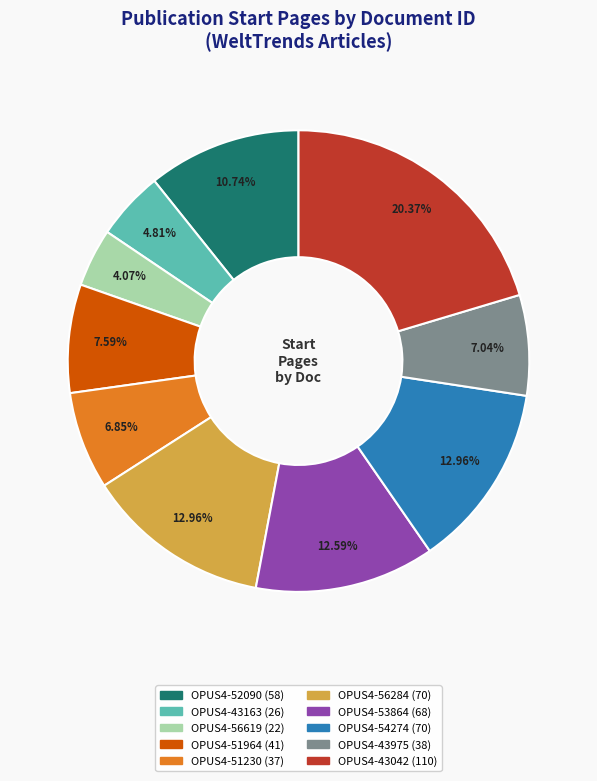

Is OPUS4-43975 the majority of the pie?

No